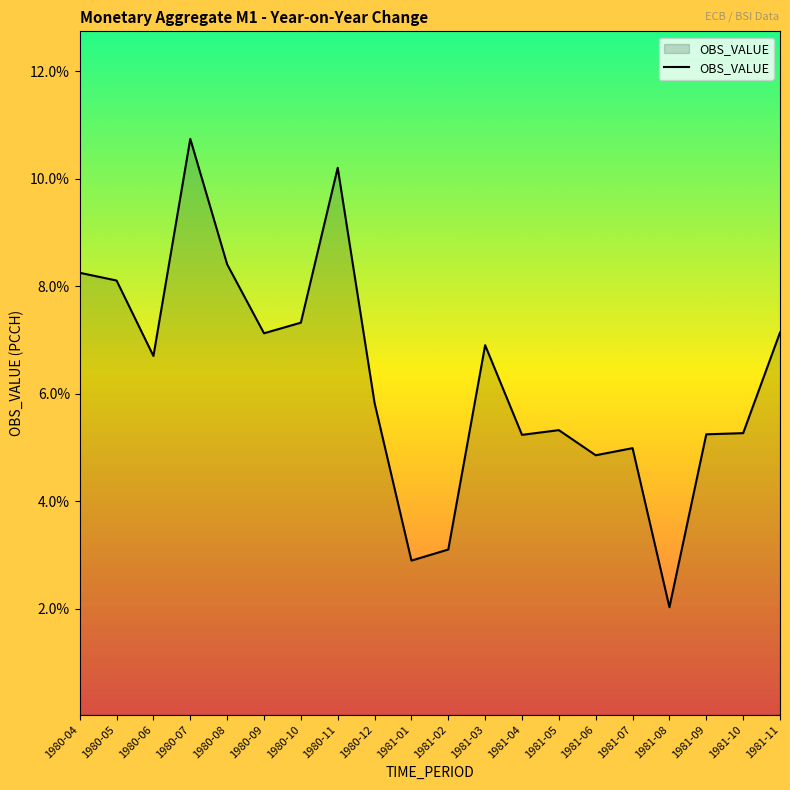

How many lines are shown in the chart?

1